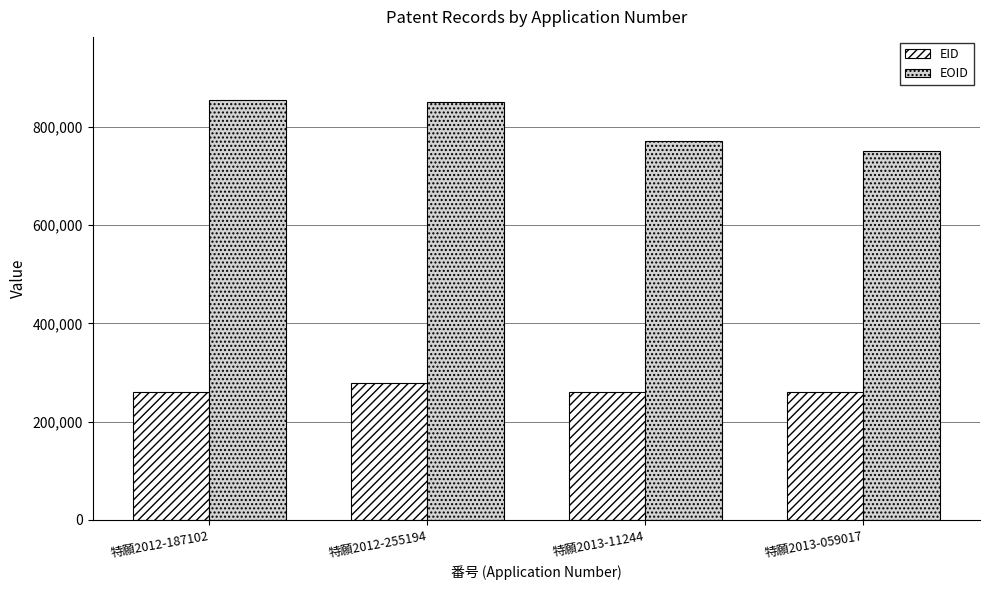

What position from the right is 特願2013-11244?

2